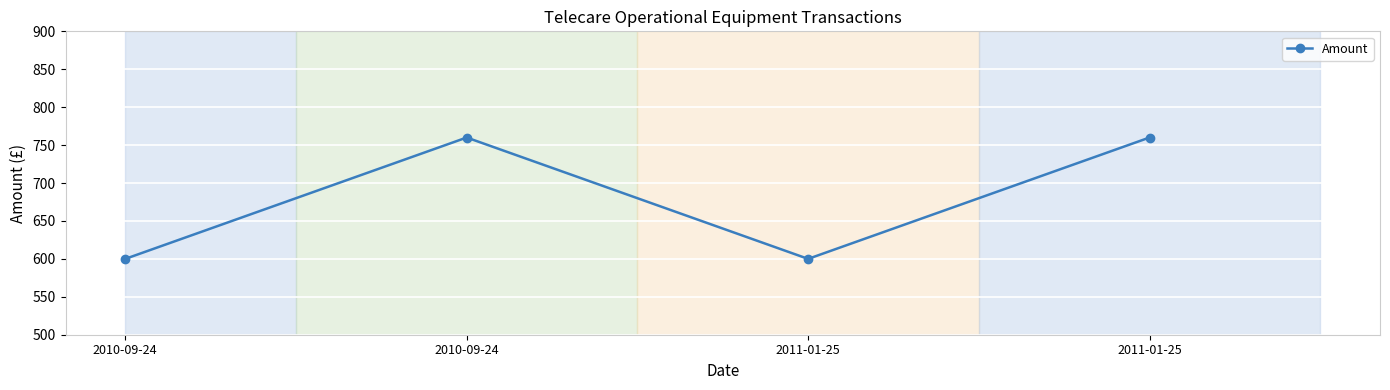

Approximately how many times larger is the value at 2011-01-25 compared to 2010-09-24?

1.0